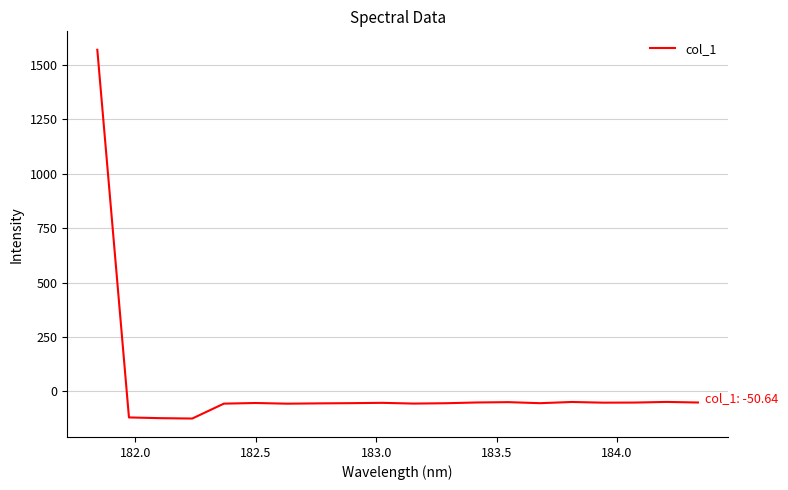

How many values are below -52?

12